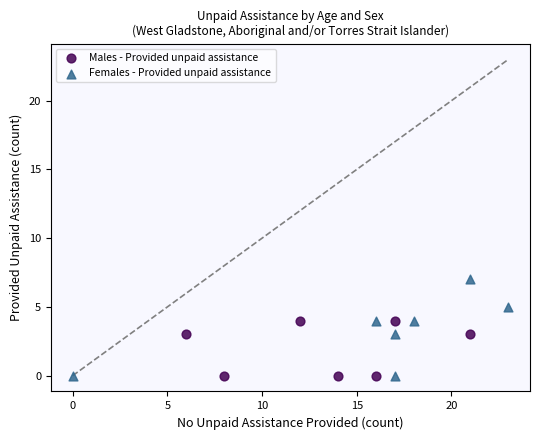

Which series has the widest spread of Y values?

Females - Provided unpaid assistance